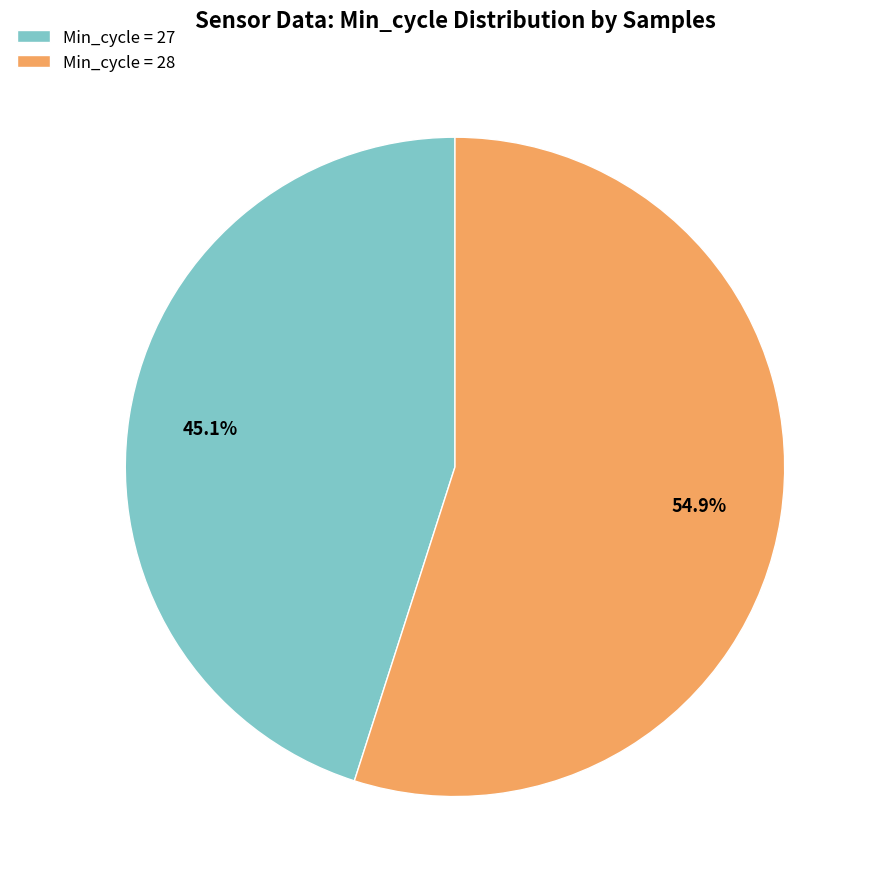

Rank the categories by value from lowest to highest.

Min_cycle = 27, Min_cycle = 28